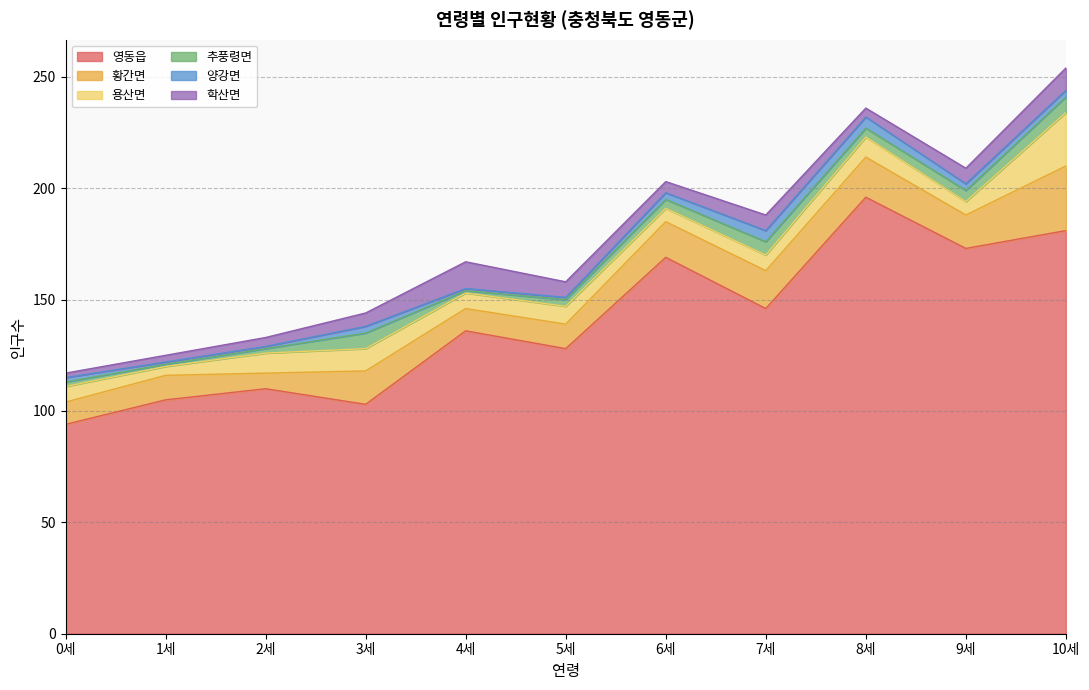

What is the label of the 1st point from the left?

0세